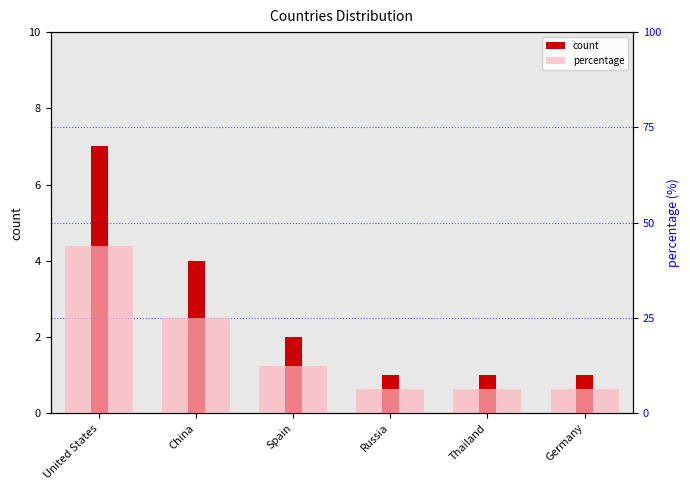

What is the total value across all series at Spain?

14.5